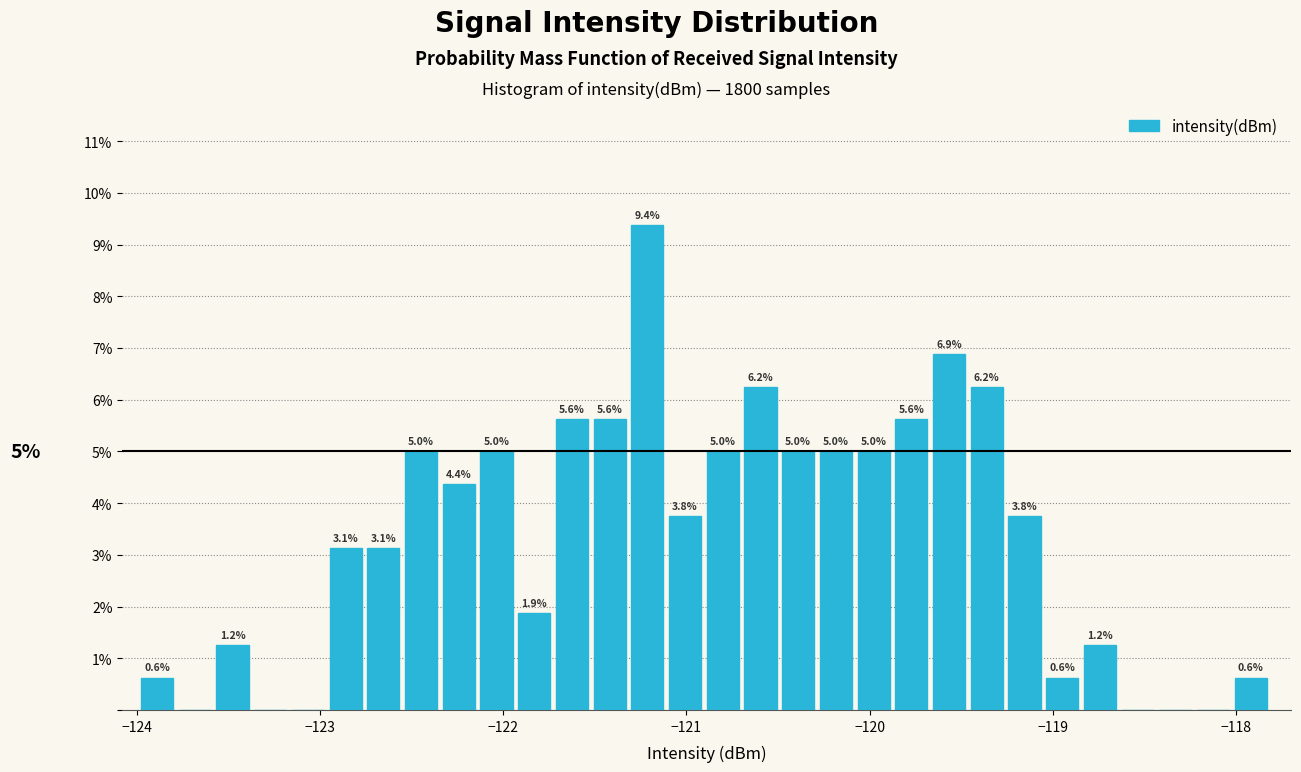

Around what value on the x-axis is the tallest bar? Give the approximate position of its centre, as read against the axis.

-121.2